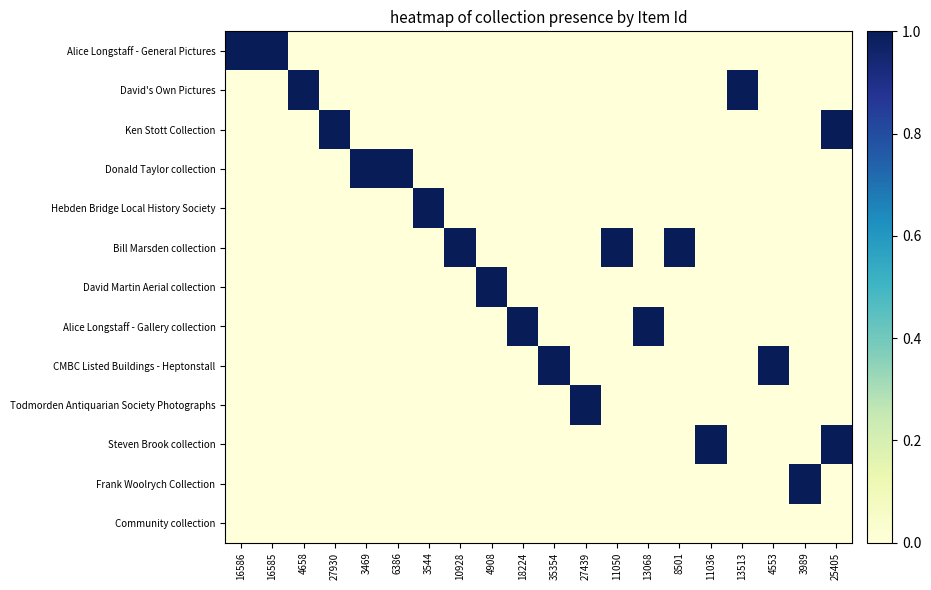

Rank the series by their maximum value, from lowest to highest.

Community collection, Alice Longstaff - General Pictures, David's Own Pictures, Ken Stott Collection, Donald Taylor collection, Hebden Bridge Local History Society, Bill Marsden collection, David Martin Aerial collection, Alice Longstaff - Gallery collection, CMBC Listed Buildings - Heptonstall, Todmorden Antiquarian Society Photographs, Steven Brook collection, Frank Woolrych Collection